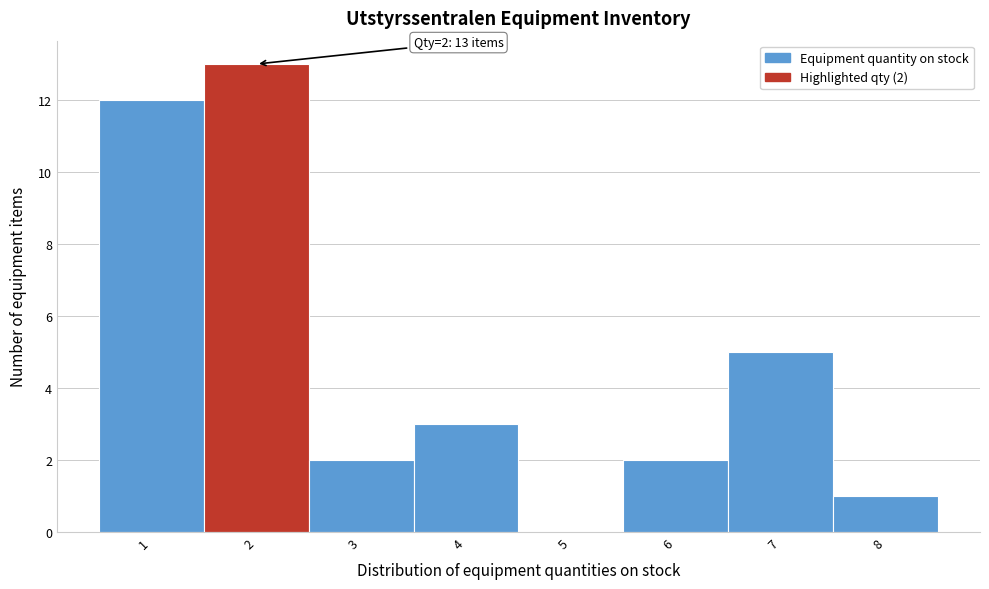

Over which range of the x-axis is the bar tallest?

1.5 to 2.5